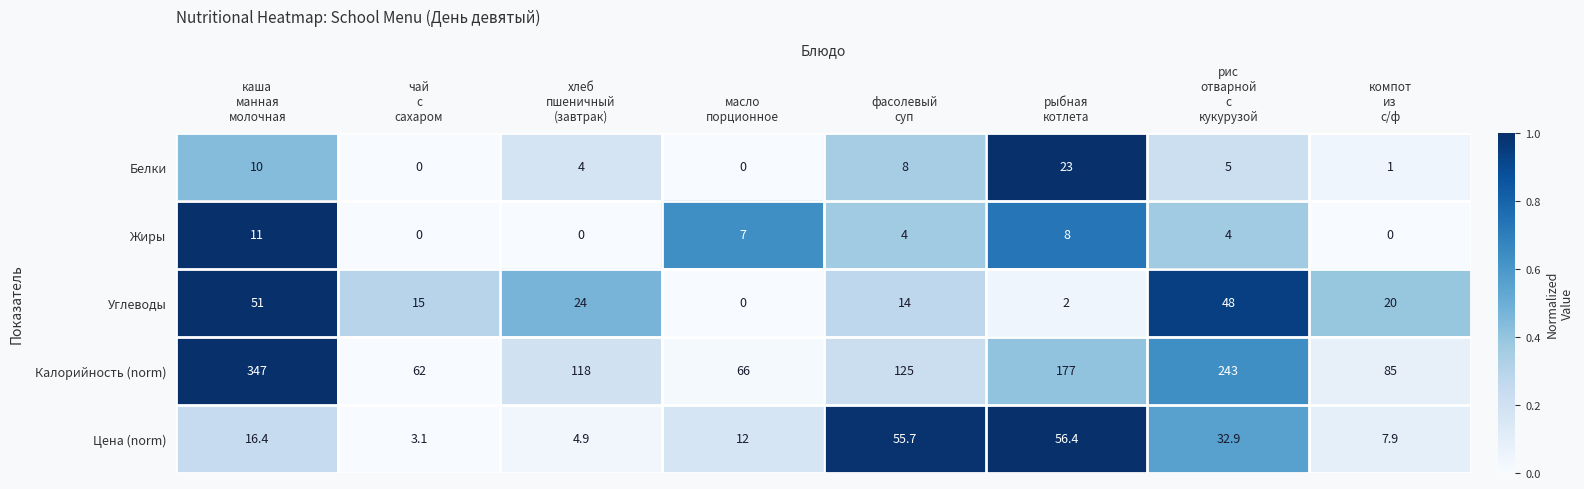

How many categories are shown in the chart?

8